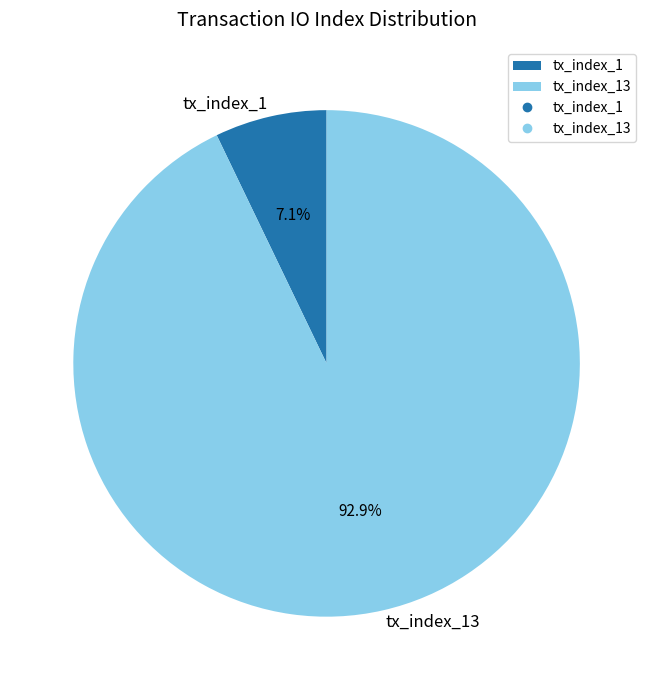

Between tx_index_1 and tx_index_13, which is larger?

tx_index_13